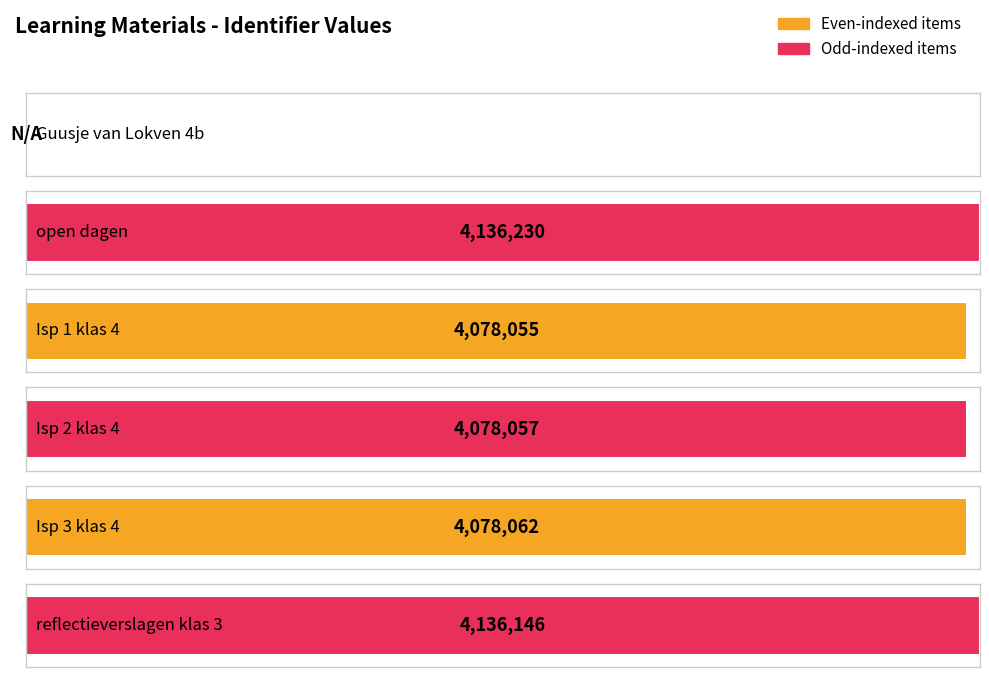

What is the value of the 6th bar from the left?

4136146